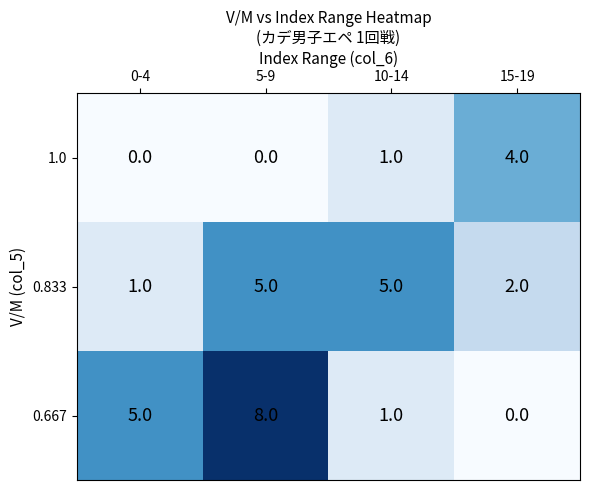

Which series has the largest range (max minus min)?

0.667